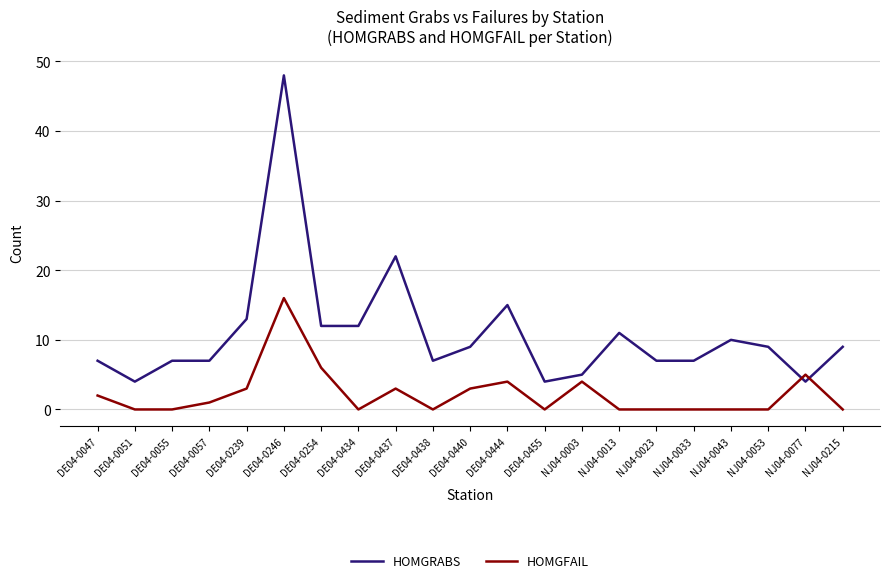

Which series has the widest spread of values?

HOMGRABS